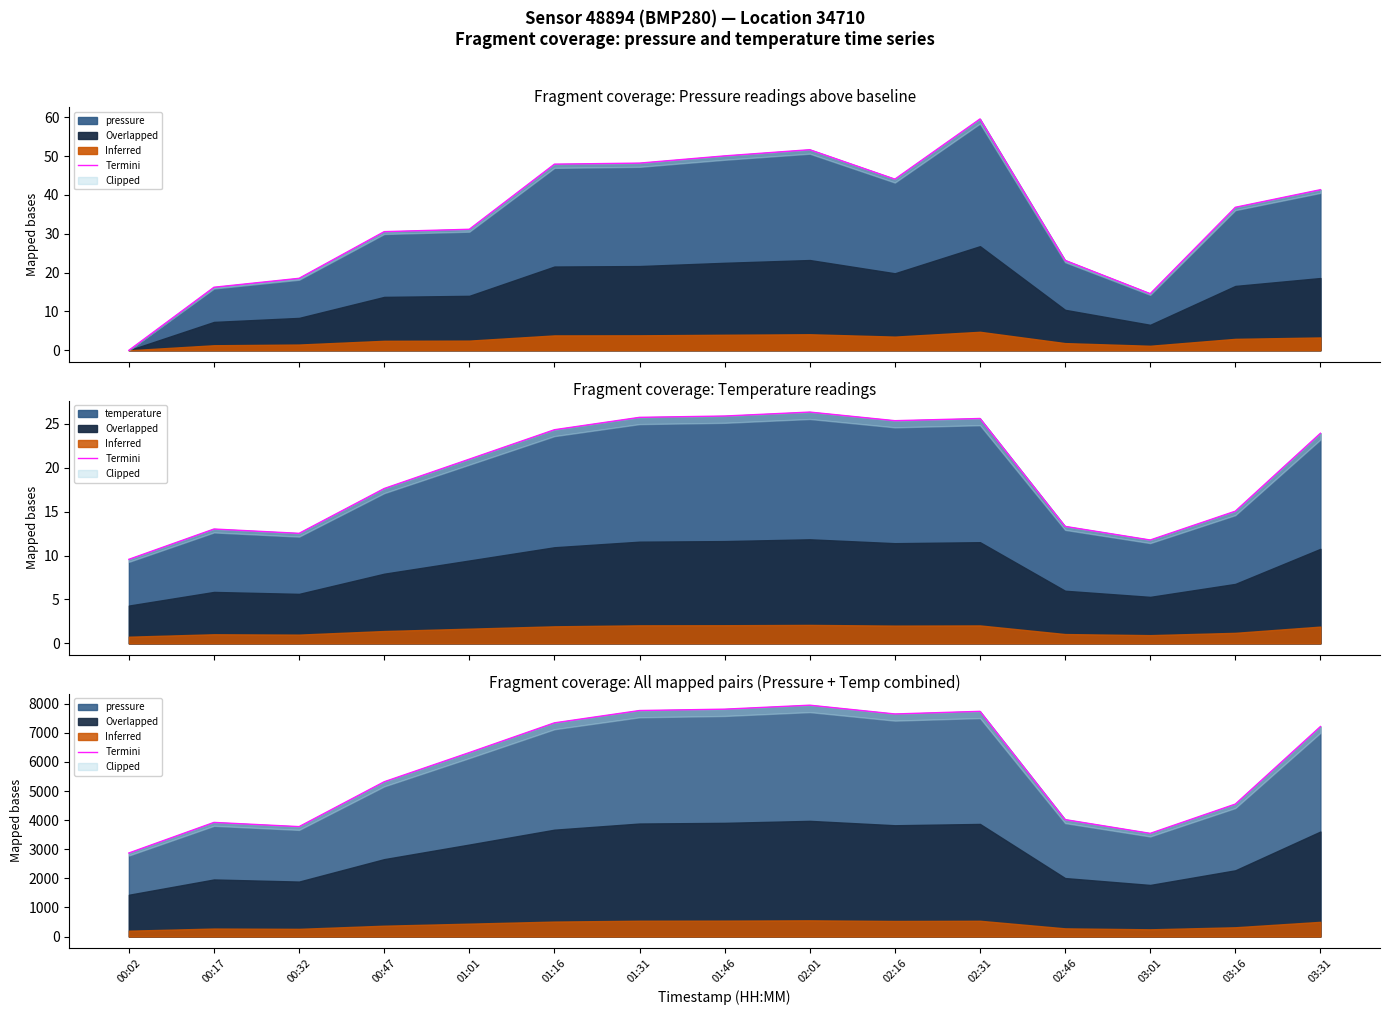

List the labels in order of value, smallest first.

00:02, 03:01, 00:32, 00:17, 02:46, 03:16, 00:47, 01:01, 03:31, 01:16, 02:16, 02:31, 01:31, 01:46, 02:01